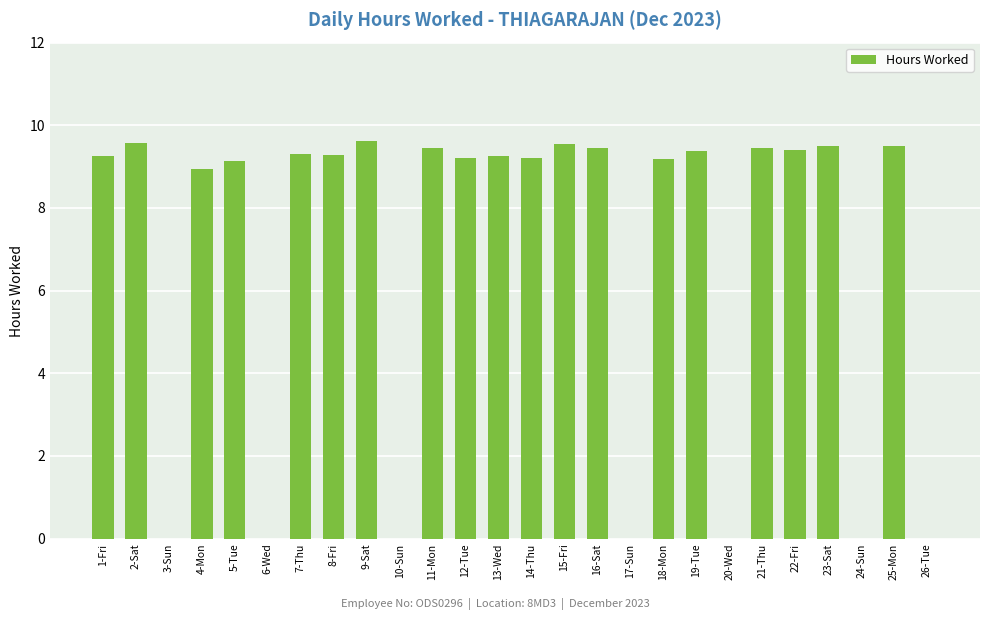

The chart shows a value of 2.1 at 12-Tue. True or false?

False